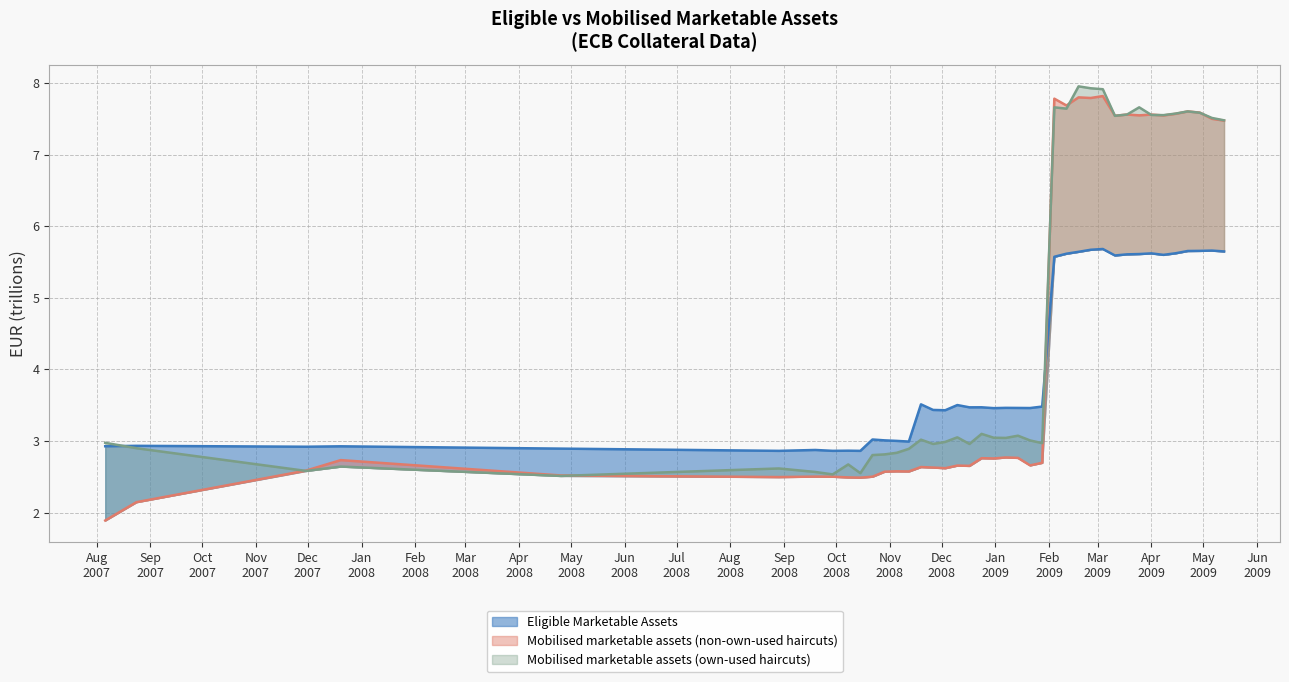

How many values in the Eligible Marketable Assets series are below 3?

11